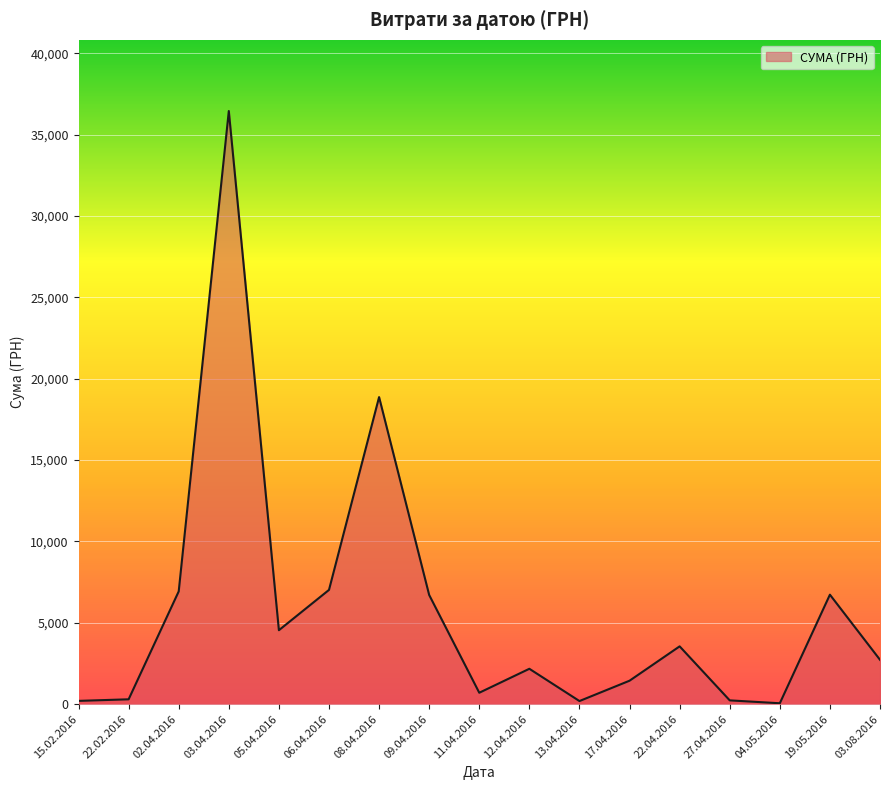

At which category does the data reach its first local peak?

03.04.2016